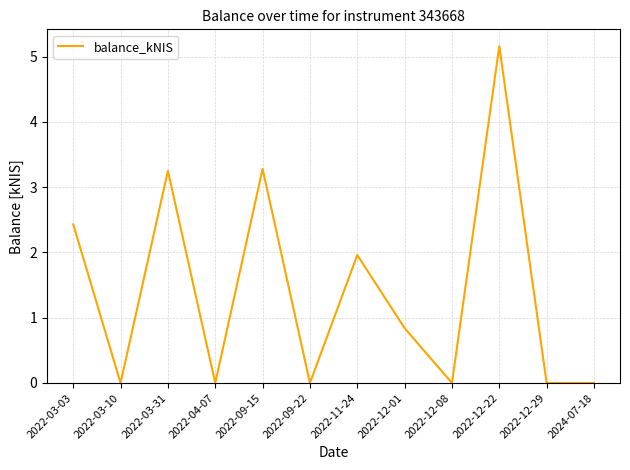

What is the average value?

1.4